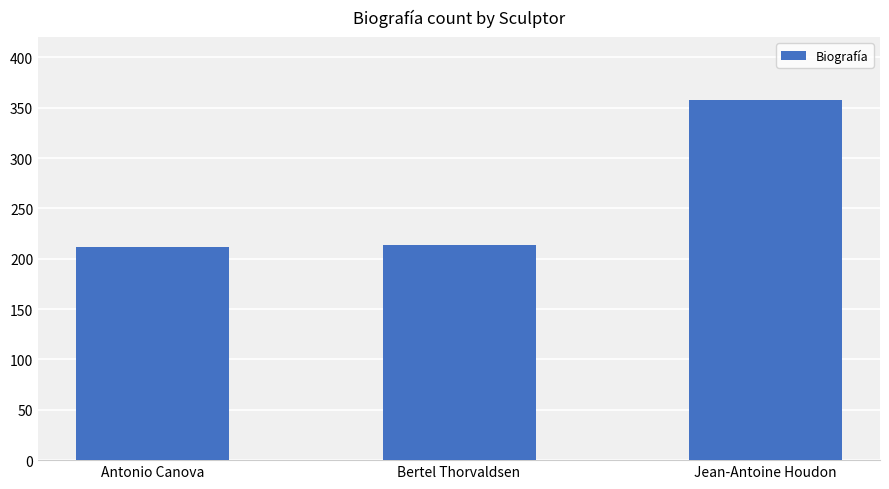

What is the label of the 2nd bar from the right?

Bertel Thorvaldsen